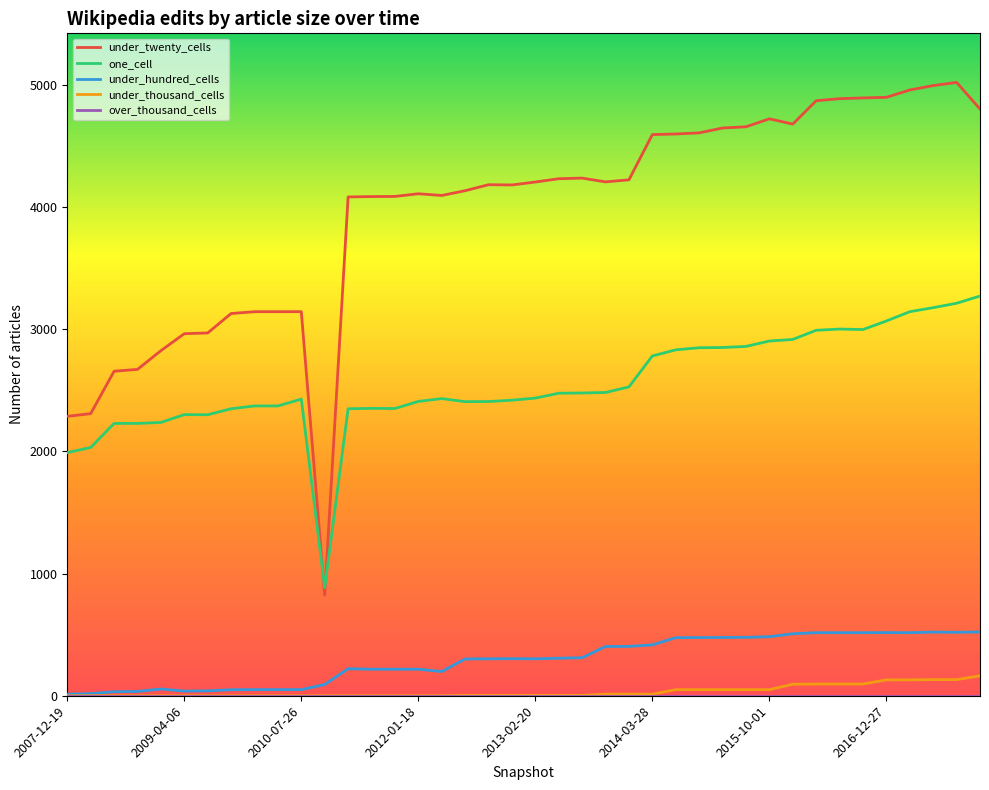

True or false: one_cell and under_thousand_cells intersect in this chart.

False